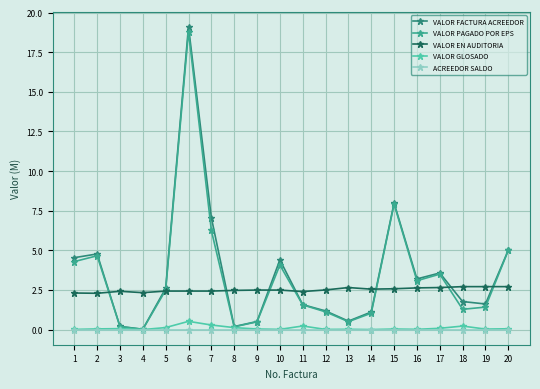

What is the difference between the maximum and minimum values in the VALOR PAGADO POR EPS series?

18.8